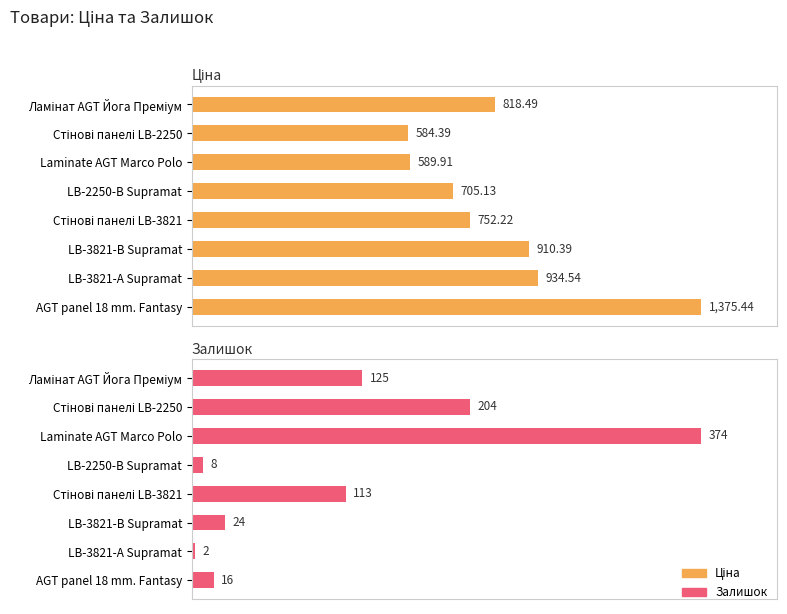

Rank the series by their average value, from lowest to highest.

Залишок, Ціна